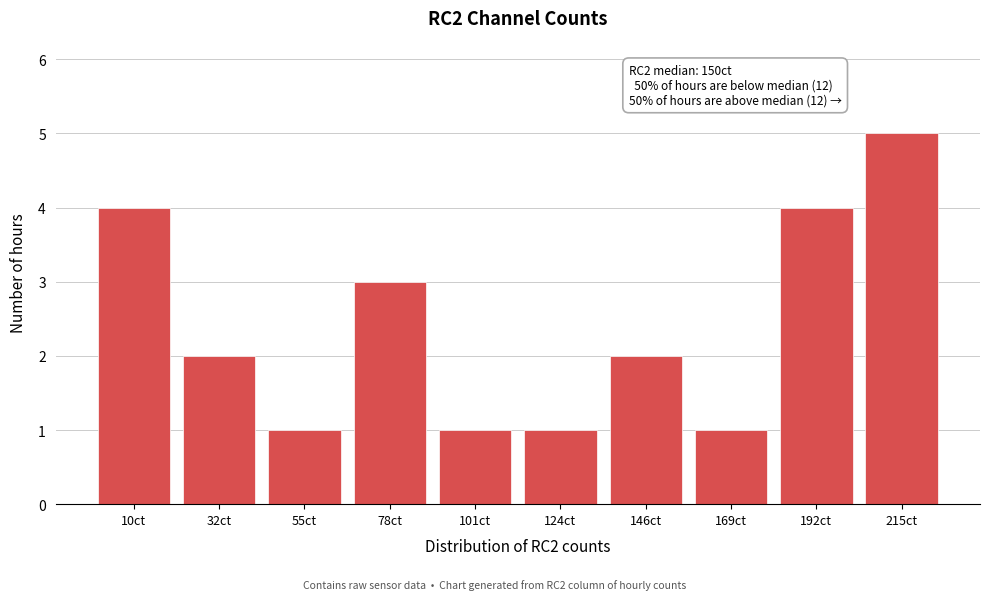

Reading left to right, list all the values displayed in this chart.

4	2	1	3	1	1	2	1	4	5